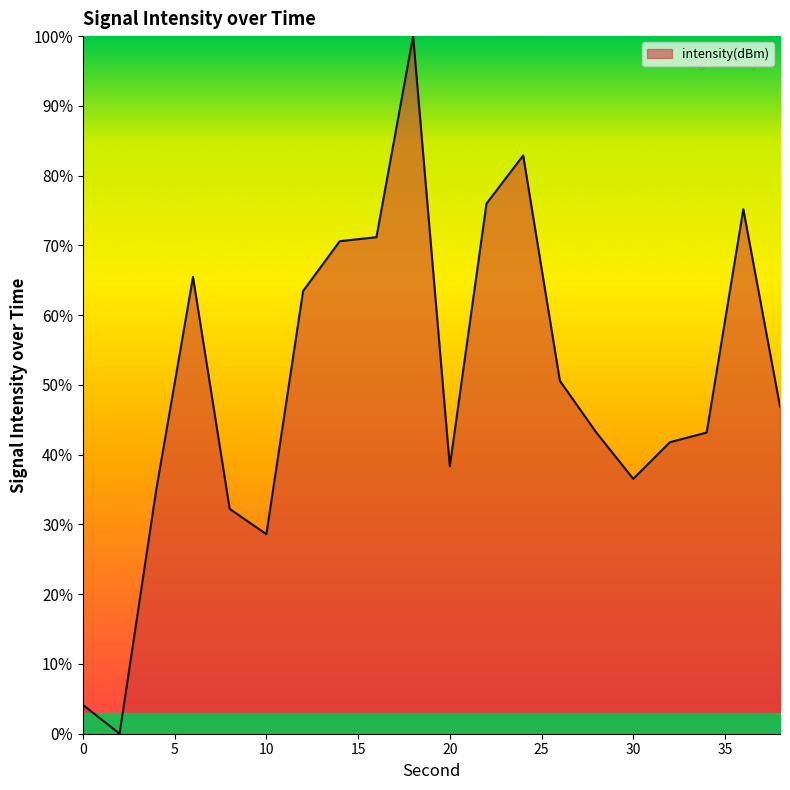

What is the maximum value shown in the chart?

100.0